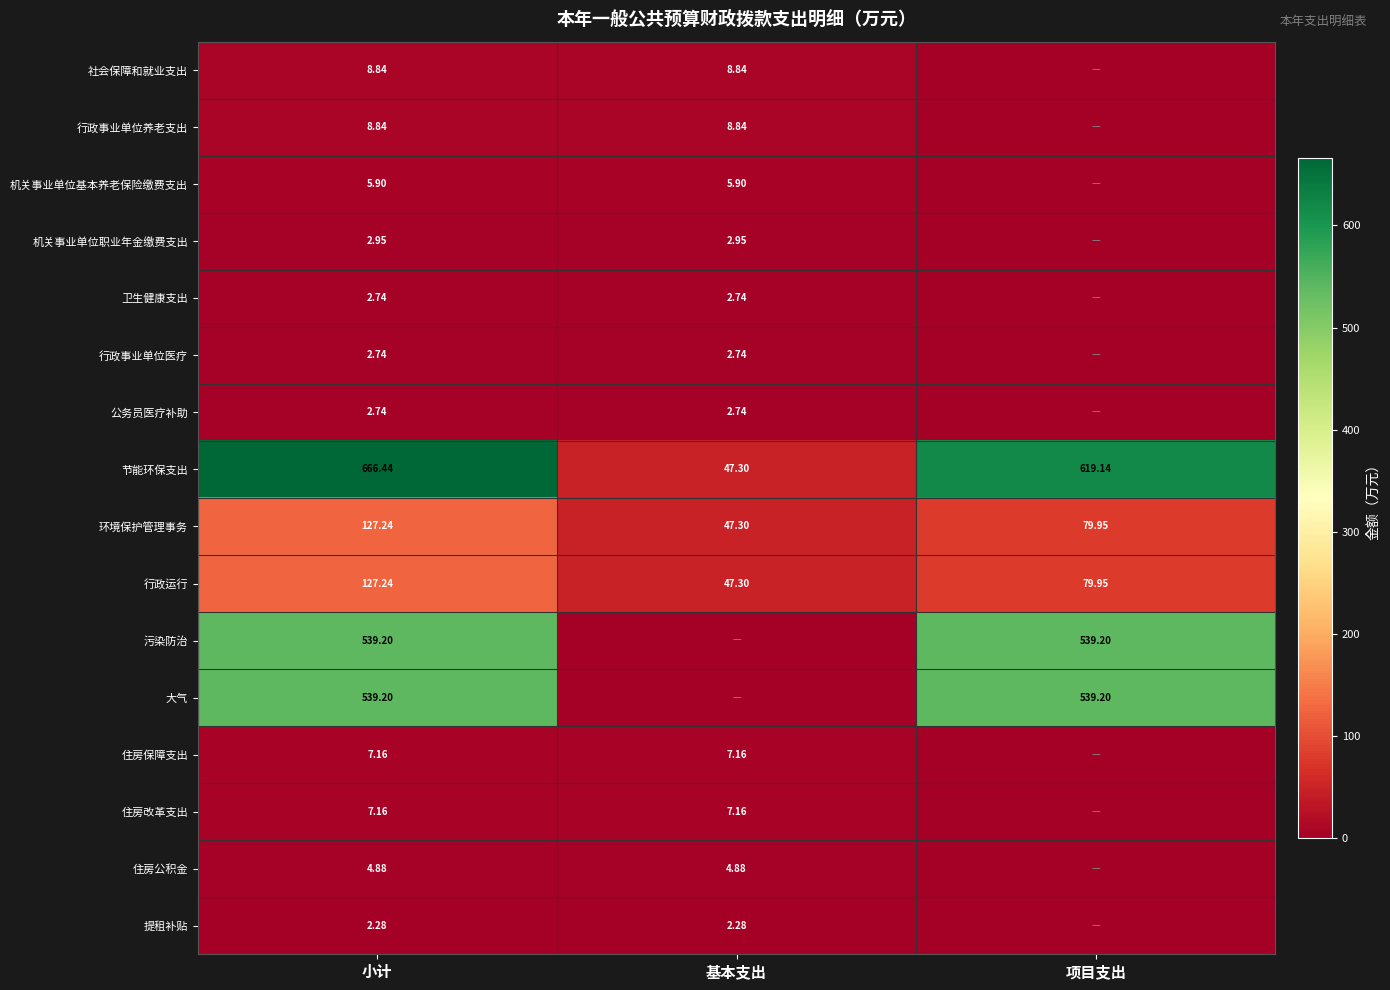

At 基本支出, list the series in order from smallest to largest.

污染防治, 大气, 提租补贴, 卫生健康支出, 行政事业单位医疗, 公务员医疗补助, 机关事业单位职业年金缴费支出, 住房公积金, 机关事业单位基本养老保险缴费支出, 住房保障支出, 住房改革支出, 社会保障和就业支出, 行政事业单位养老支出, 节能环保支出, 环境保护管理事务, 行政运行